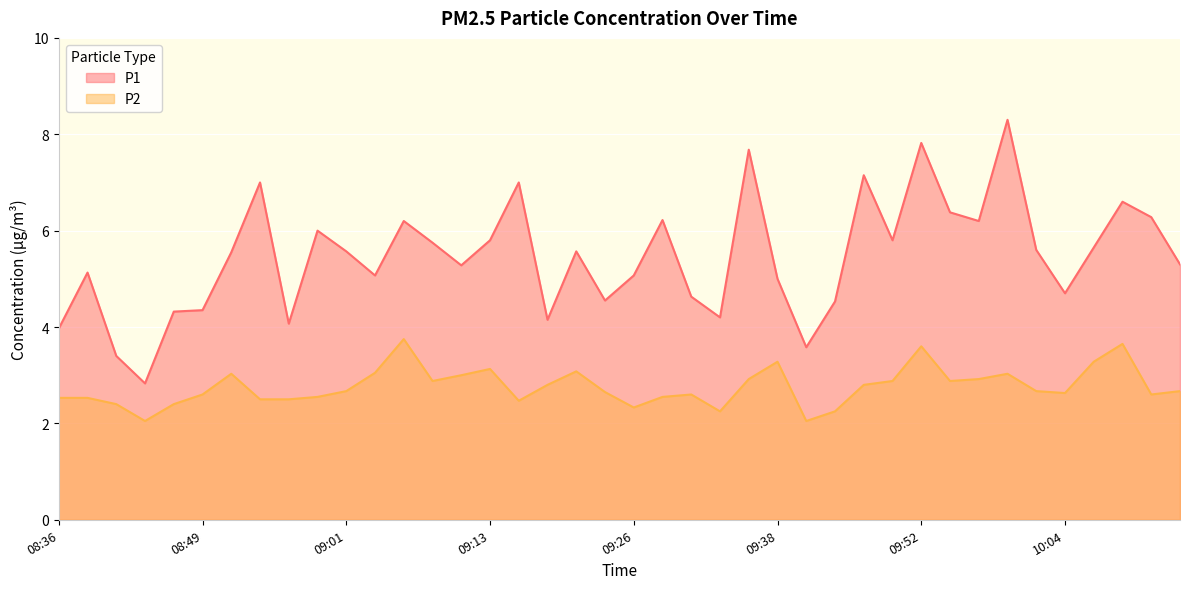

Is it true that P2 equals 0.6 at 09:44?

False